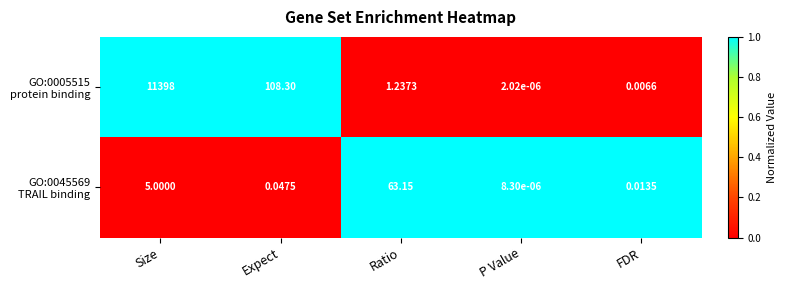

At which category is the sum across all series the highest?

Size